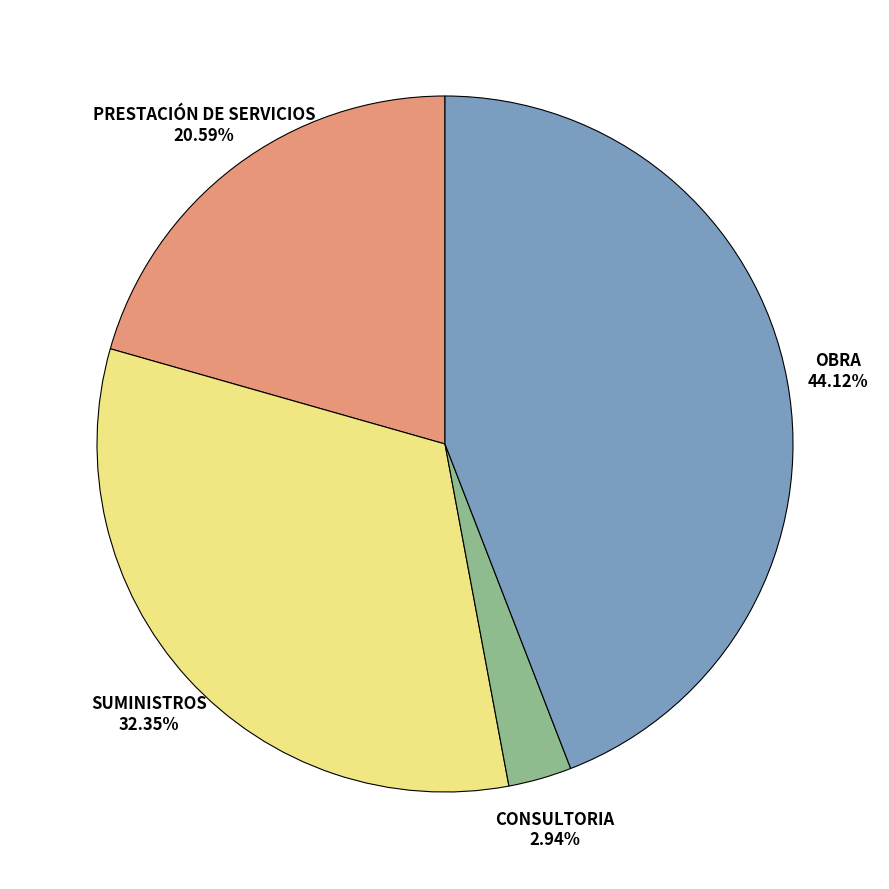

Does any single category account for the majority?

No